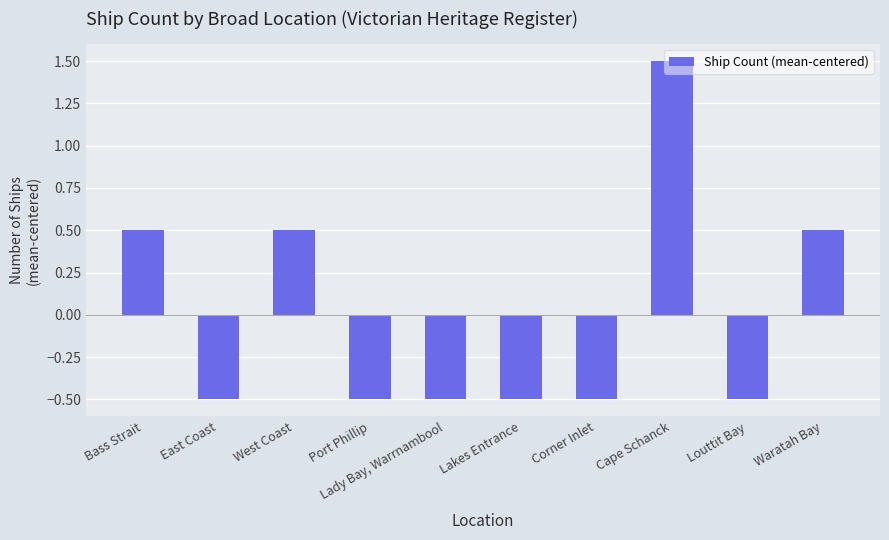

What is the minimum value shown in the chart?

-0.5